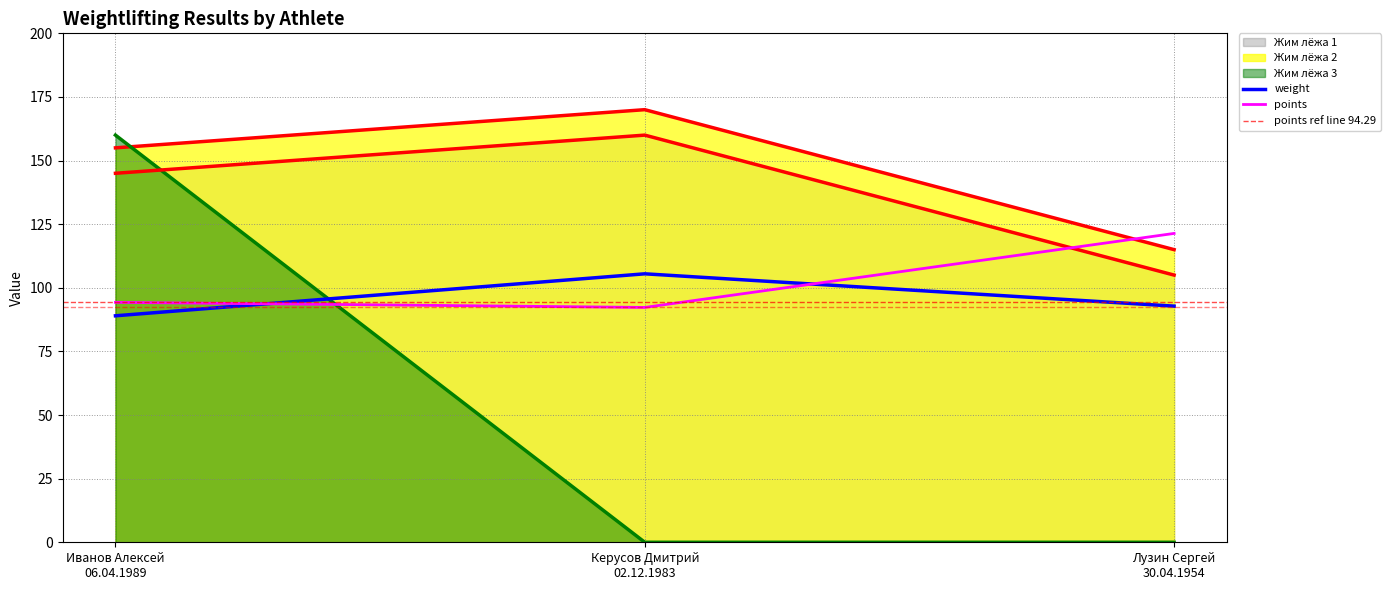

At which category does the chart reach its peak across all series?

Керусов Дмитрий
02.12.1983